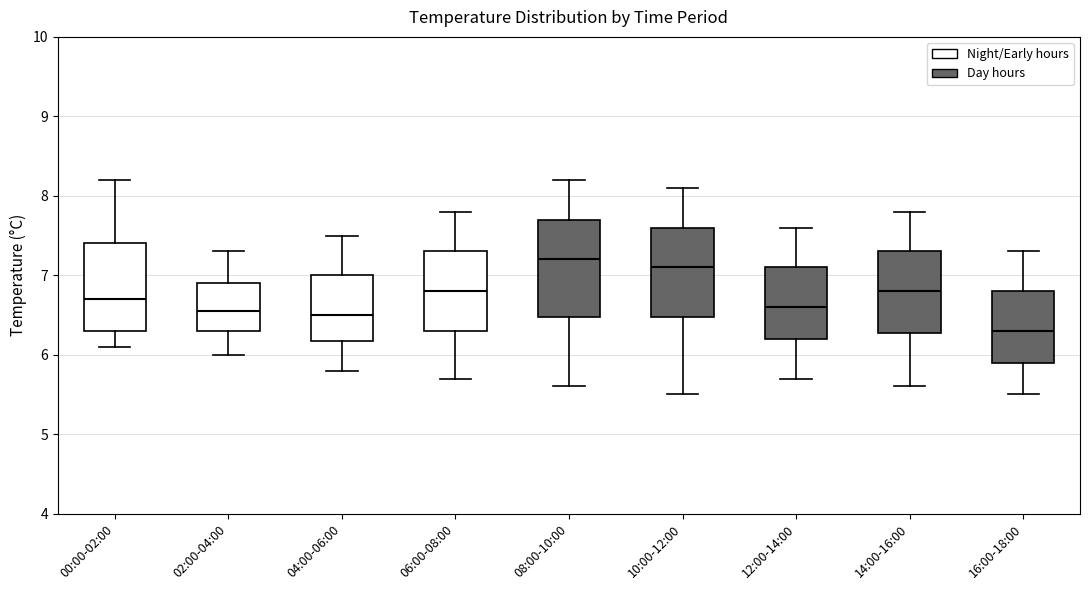

Reading left to right, transcribe this box plot: for each box, give where its median line is, the range the box spans, and where its two whiskers end, as read against the y-axis. The values are not printed on the chart, so give them approximately, as read against the axis.

00:00-02:00: median 6.7, box 6.3 to 7.4, whiskers 6.1 to 8.2
02:00-04:00: median 6.6, box 6.3 to 6.9, whiskers 6.0 to 7.3
04:00-06:00: median 6.5, box 6.2 to 7.0, whiskers 5.8 to 7.5
06:00-08:00: median 6.8, box 6.3 to 7.3, whiskers 5.7 to 7.8
08:00-10:00: median 7.2, box 6.5 to 7.7, whiskers 5.6 to 8.2
10:00-12:00: median 7.1, box 6.5 to 7.6, whiskers 5.5 to 8.1
12:00-14:00: median 6.6, box 6.2 to 7.1, whiskers 5.7 to 7.6
14:00-16:00: median 6.8, box 6.3 to 7.3, whiskers 5.6 to 7.8
16:00-18:00: median 6.3, box 5.9 to 6.8, whiskers 5.5 to 7.3